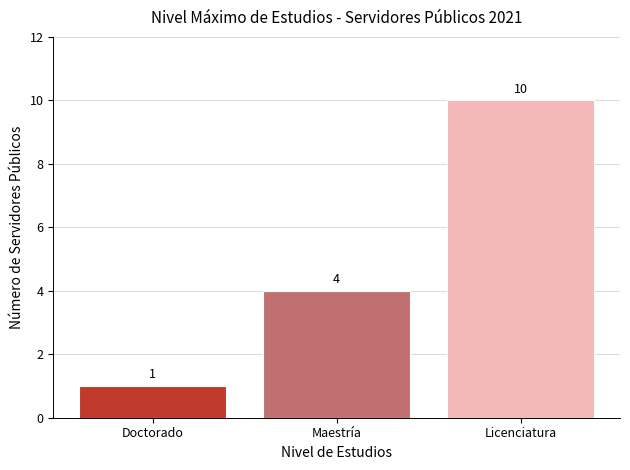

What is the greatest value displayed?

10